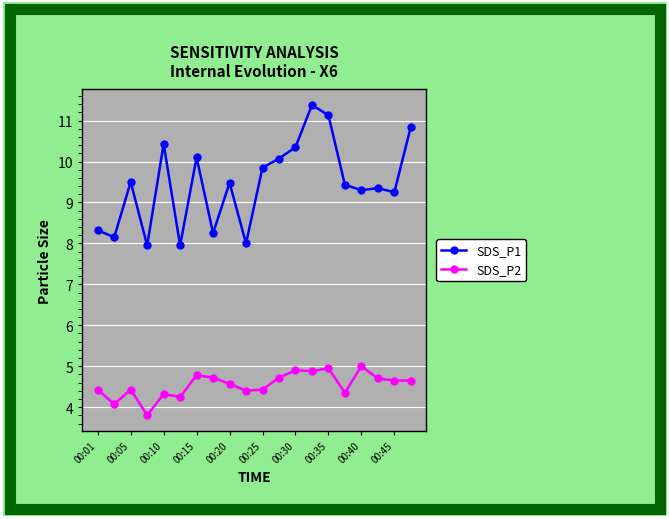

Which series has the widest spread of values?

SDS_P1